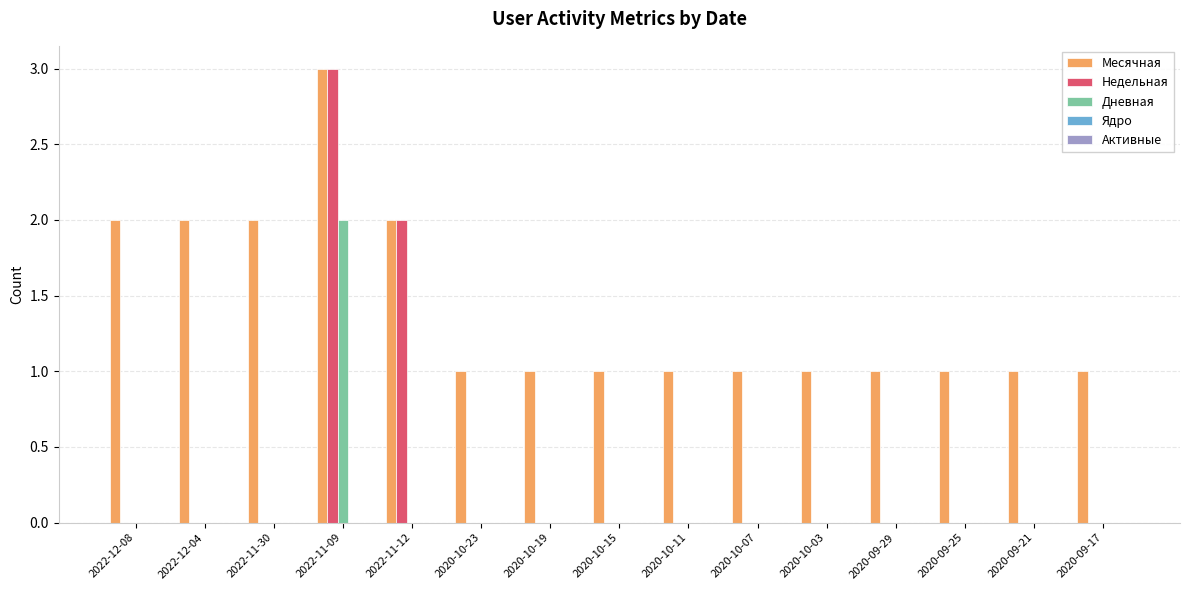

How many groups of bars are there?

15